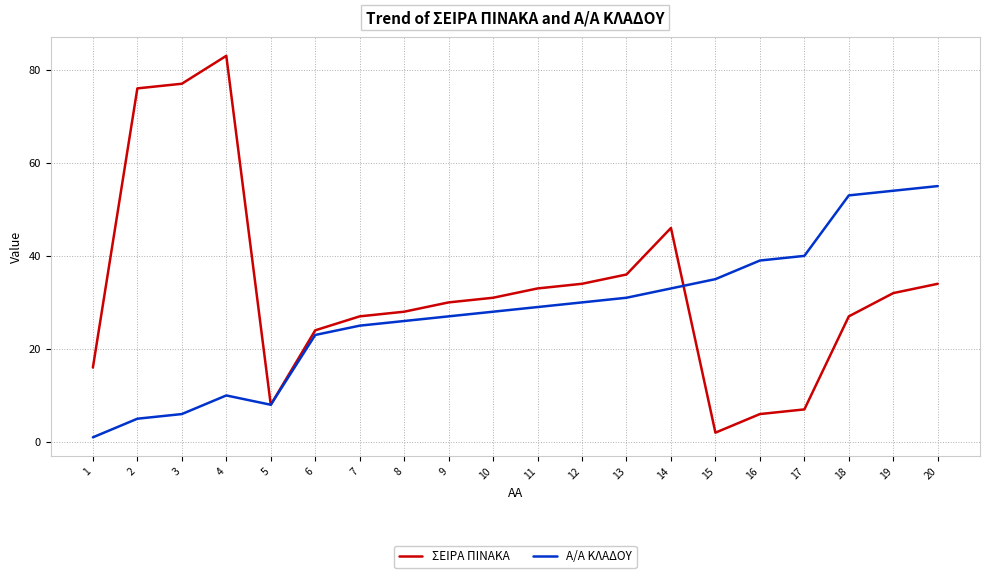

Rank the categories by Α/Α ΚΛΑΔΟΥ value from lowest to highest.

1, 2, 3, 5, 4, 6, 7, 8, 9, 10, 11, 12, 13, 14, 15, 16, 17, 18, 19, 20